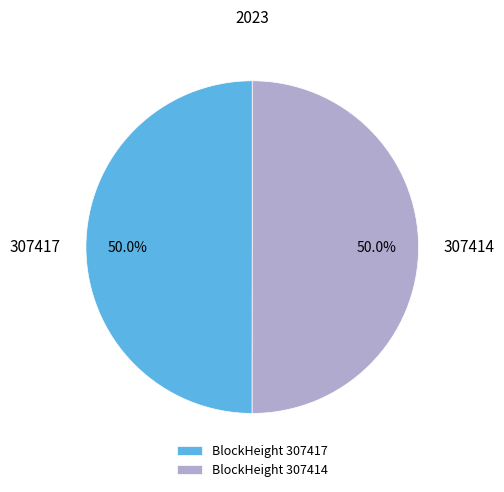

What is the total percentage of 307414 and 307417?

100.0%